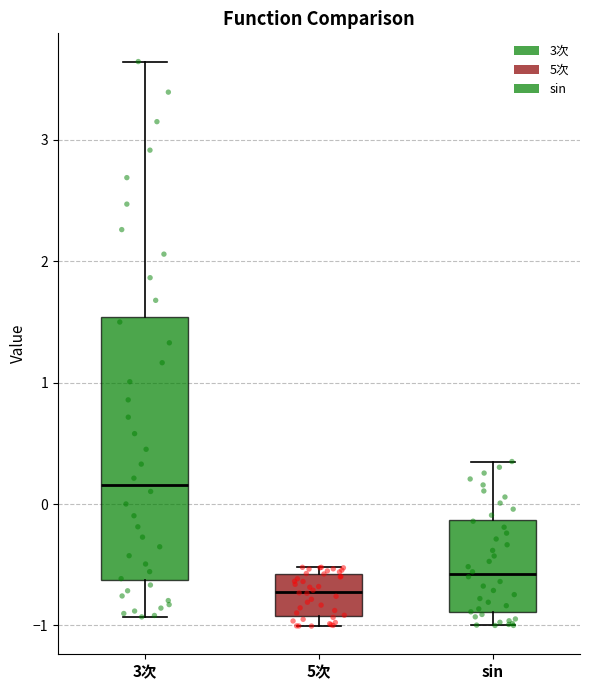

Which box has the lowest median line?

5次